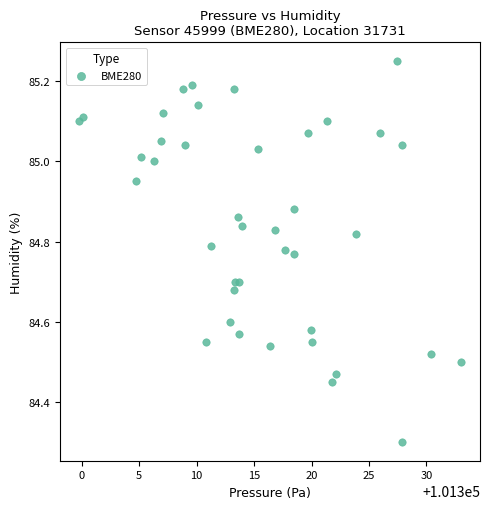

What Y value in the scatter plot is closest to 84?

84.3